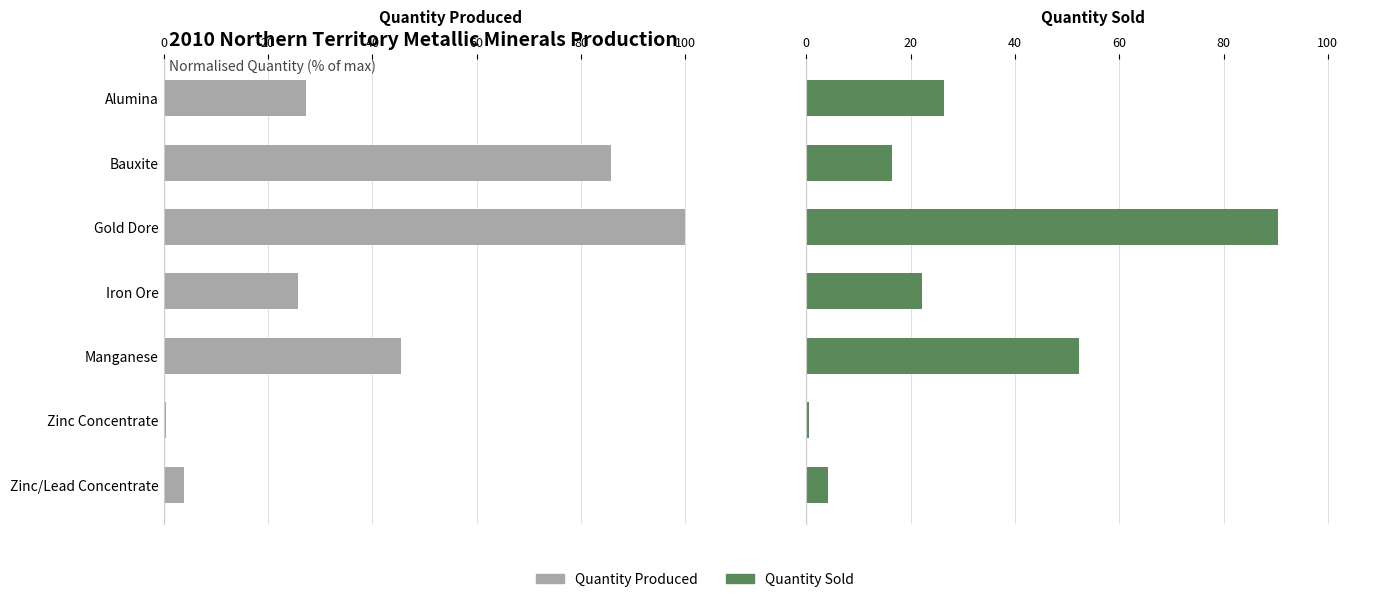

What is the spread (max minus min) of values at Bauxite?

69.5